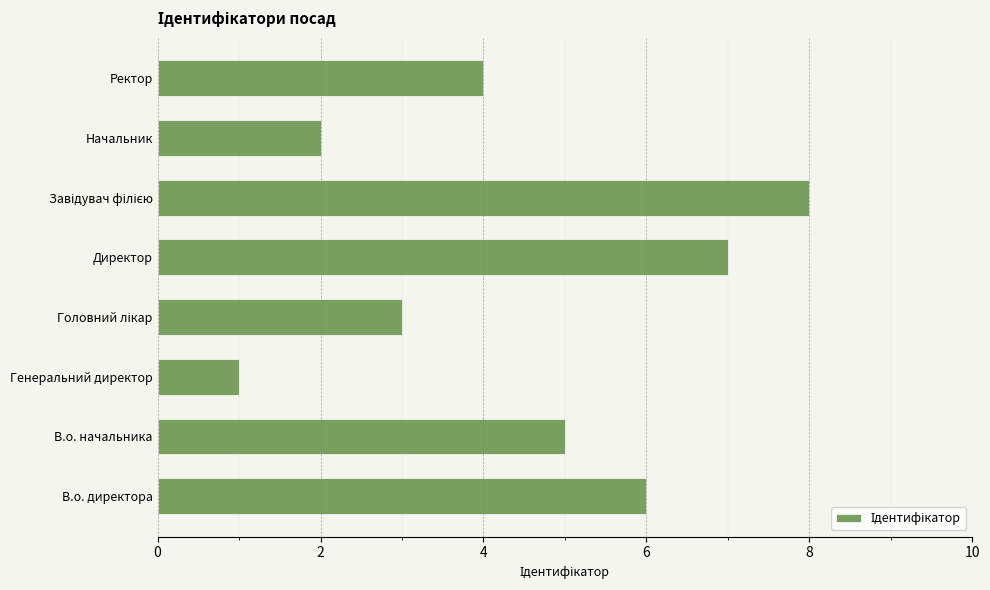

Are the bars horizontal?

Yes